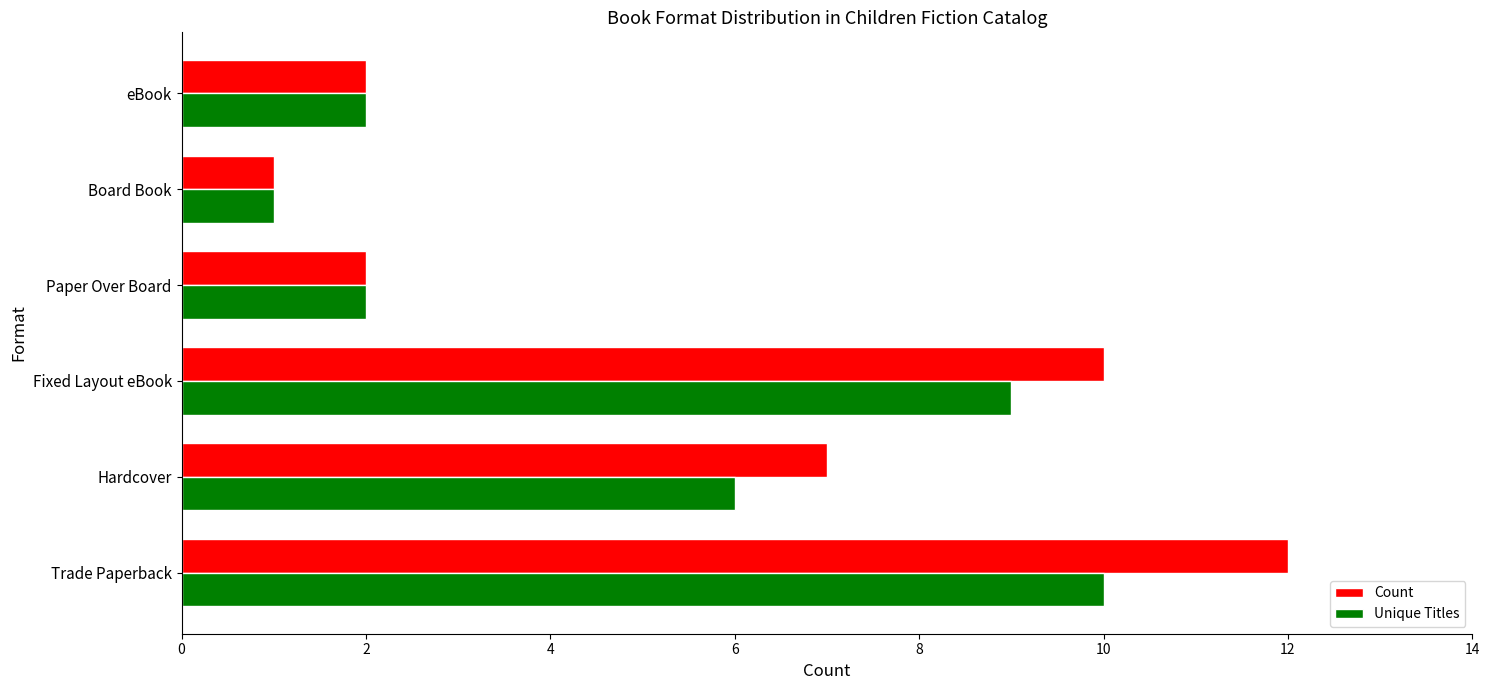

Where is Unique Titles nearest to the value 5?

Hardcover